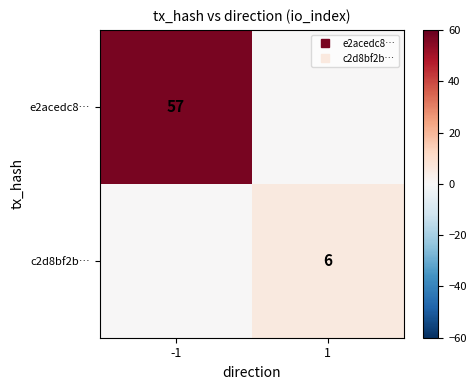

Which category has the highest value in the c2d8bf2b… series?

1